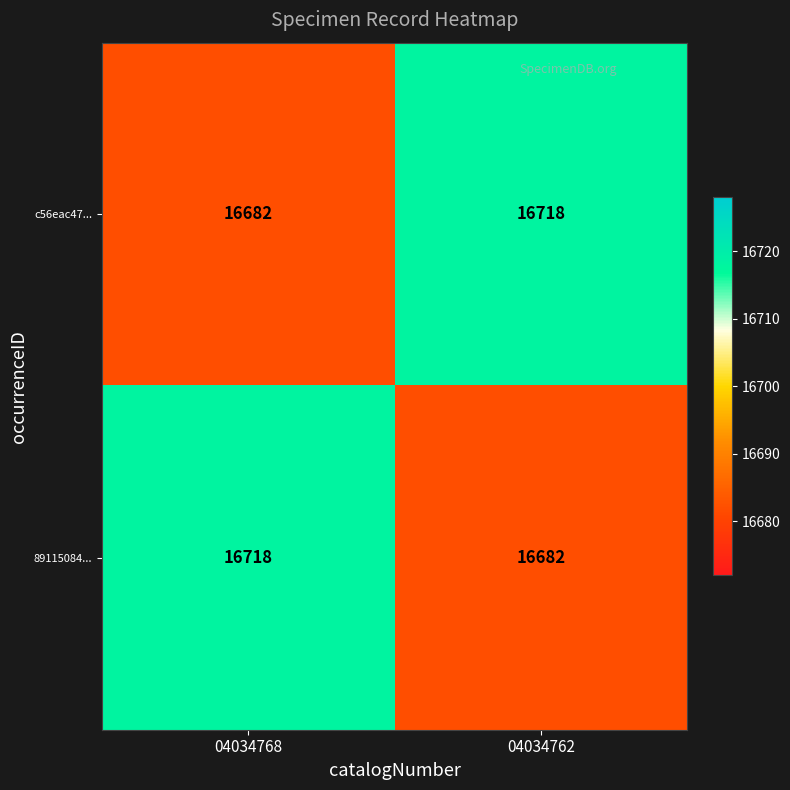

What value does the c56eac47... series have at 04034768?

16682